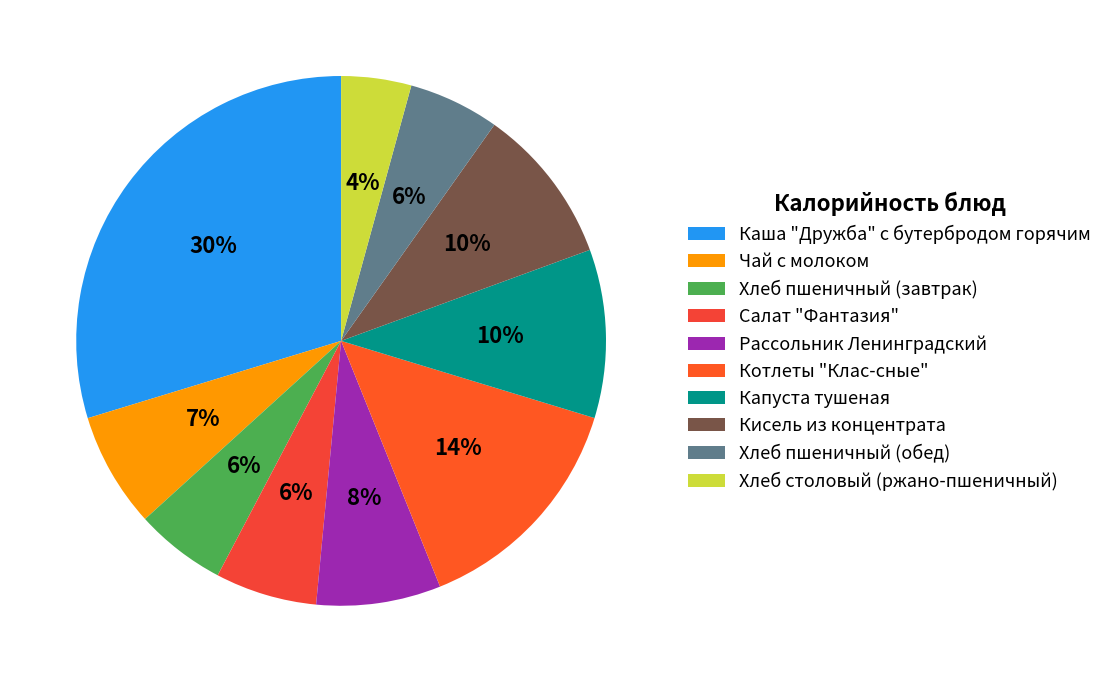

Combined, what portion of the pie is Каша "Дружба" с бутербродом горячим and Кисель из концентрата?

39.3%